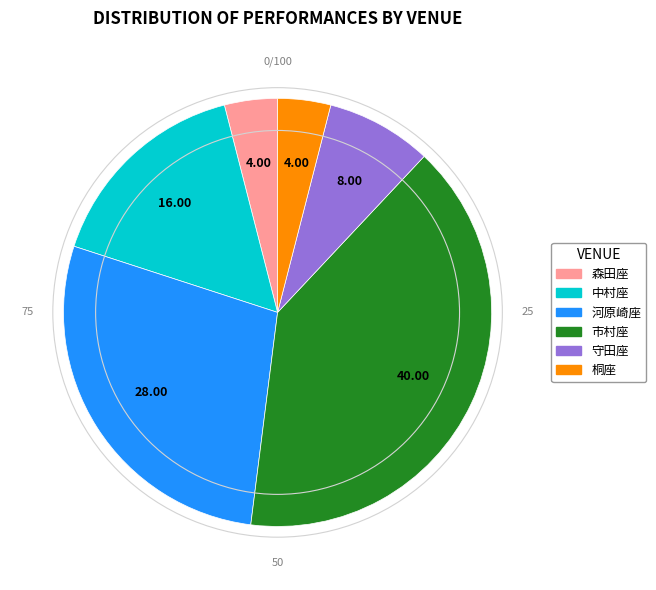

Is the sum of 守田座 and 河原崎座 greater than half?

No